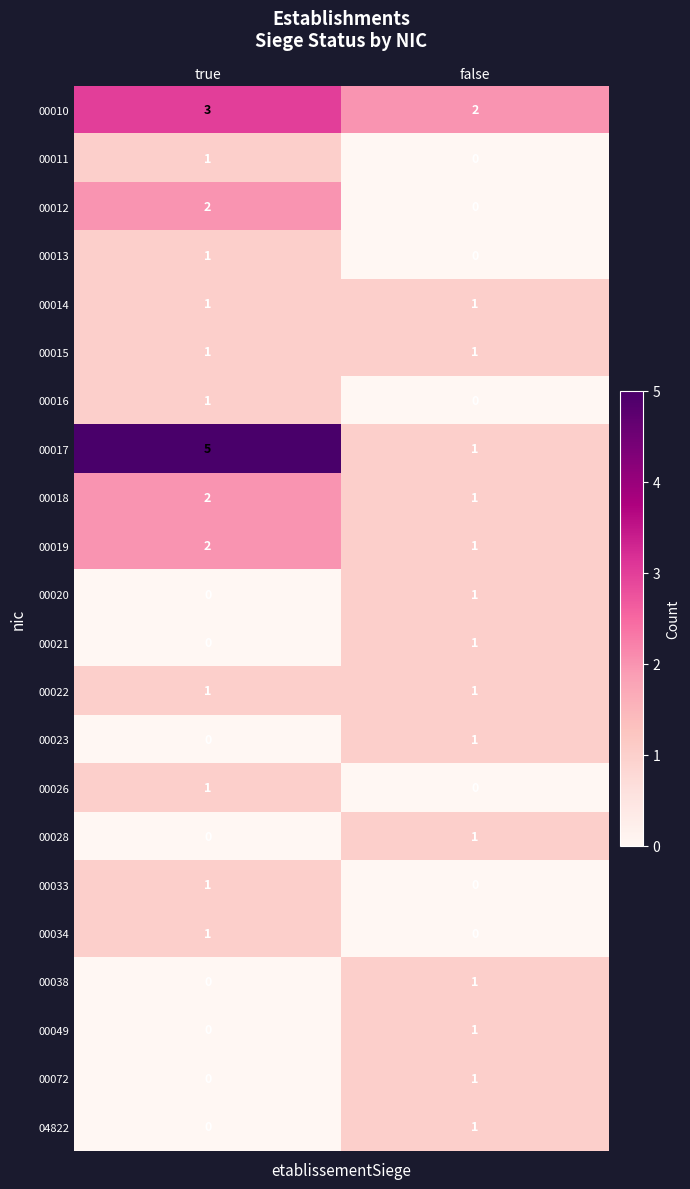

What is the total value across all series at true?

23